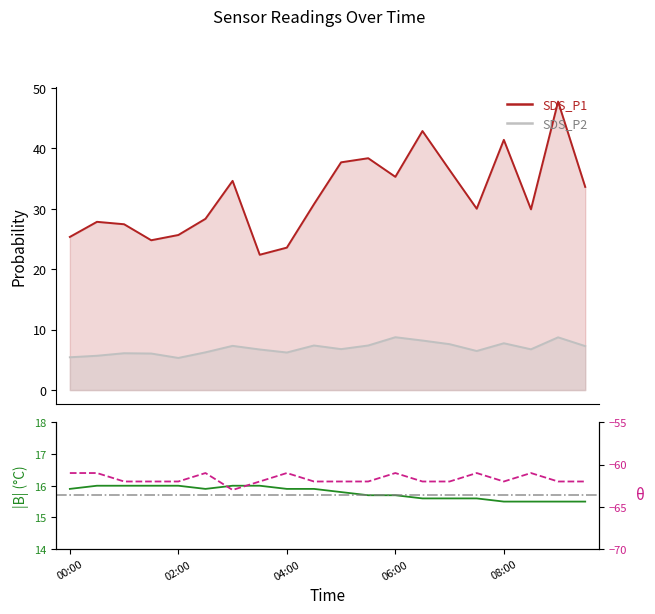

What is the value of the SDS_P2 point at the 7th from the left?

7.3